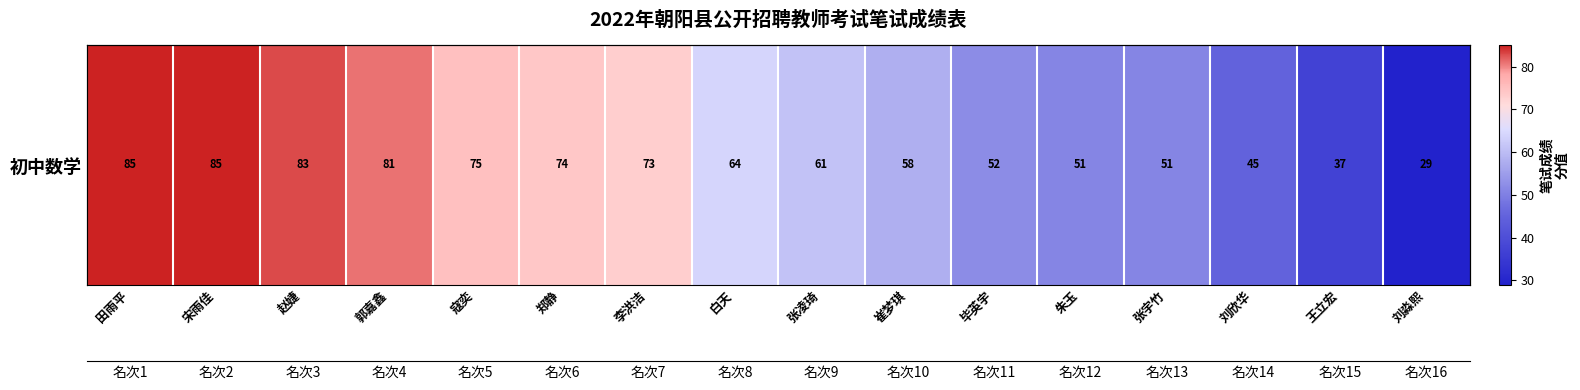

What is the change in value from 郭嘉鑫 to 白天?

-17